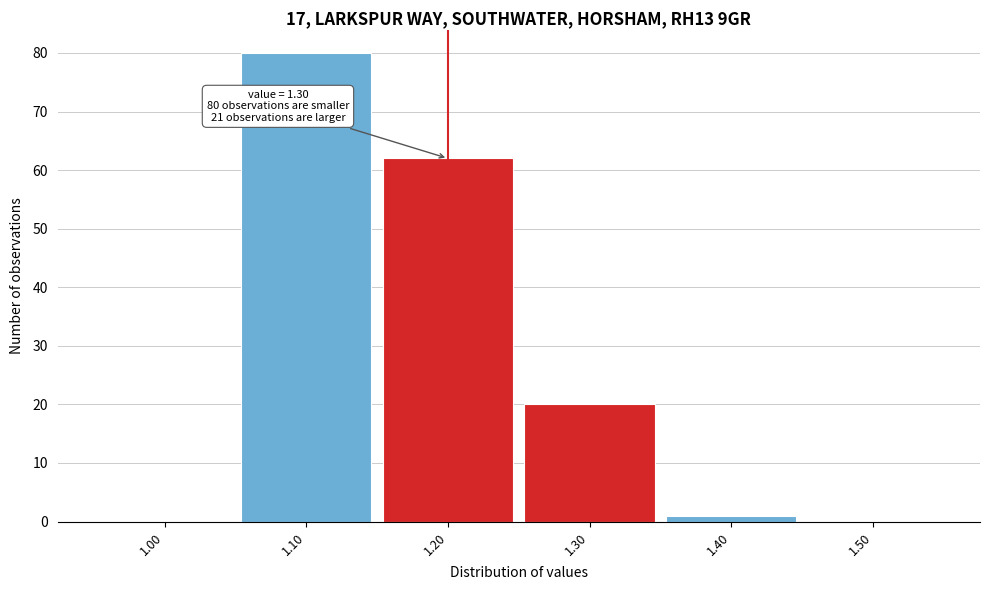

Reading left to right, what are all the values shown in this chart?

1.00=0	1.10=80	1.20=62	1.30=20	1.40=1	1.50=0